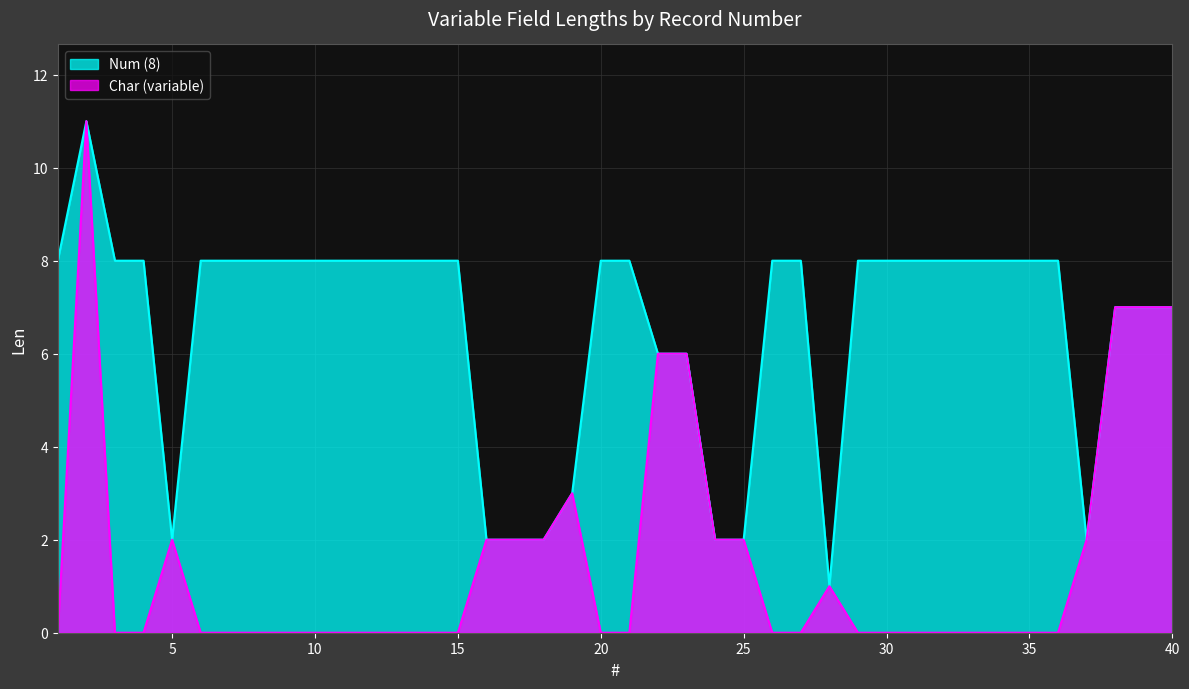

How many interior local peaks does the Char (variable) series have?

4